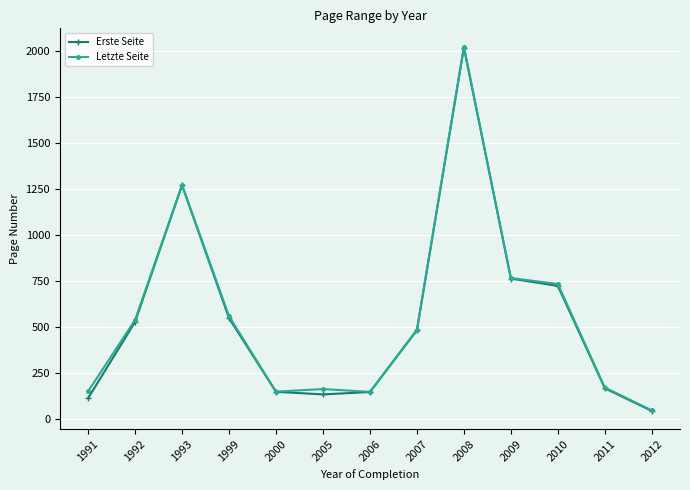

What are all the series names shown in the legend?

Erste Seite, Letzte Seite